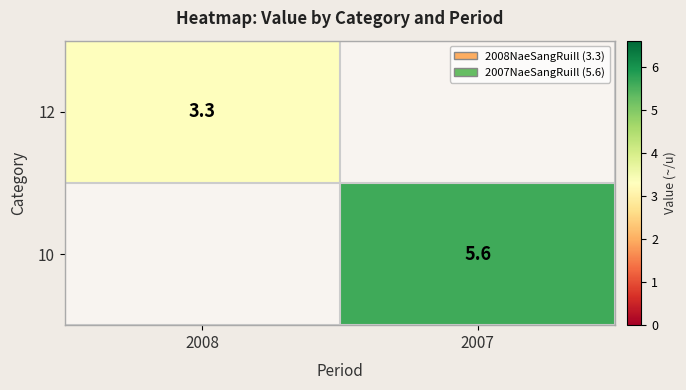

True or false: 12 has a value of 1.9 at 2008.

False